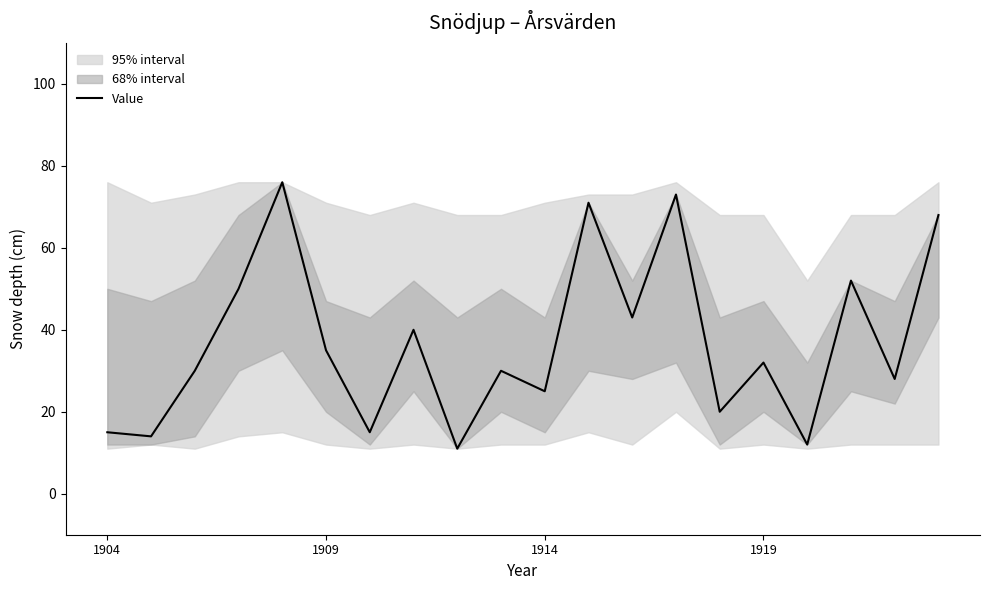

What is the maximum value for Value?

76